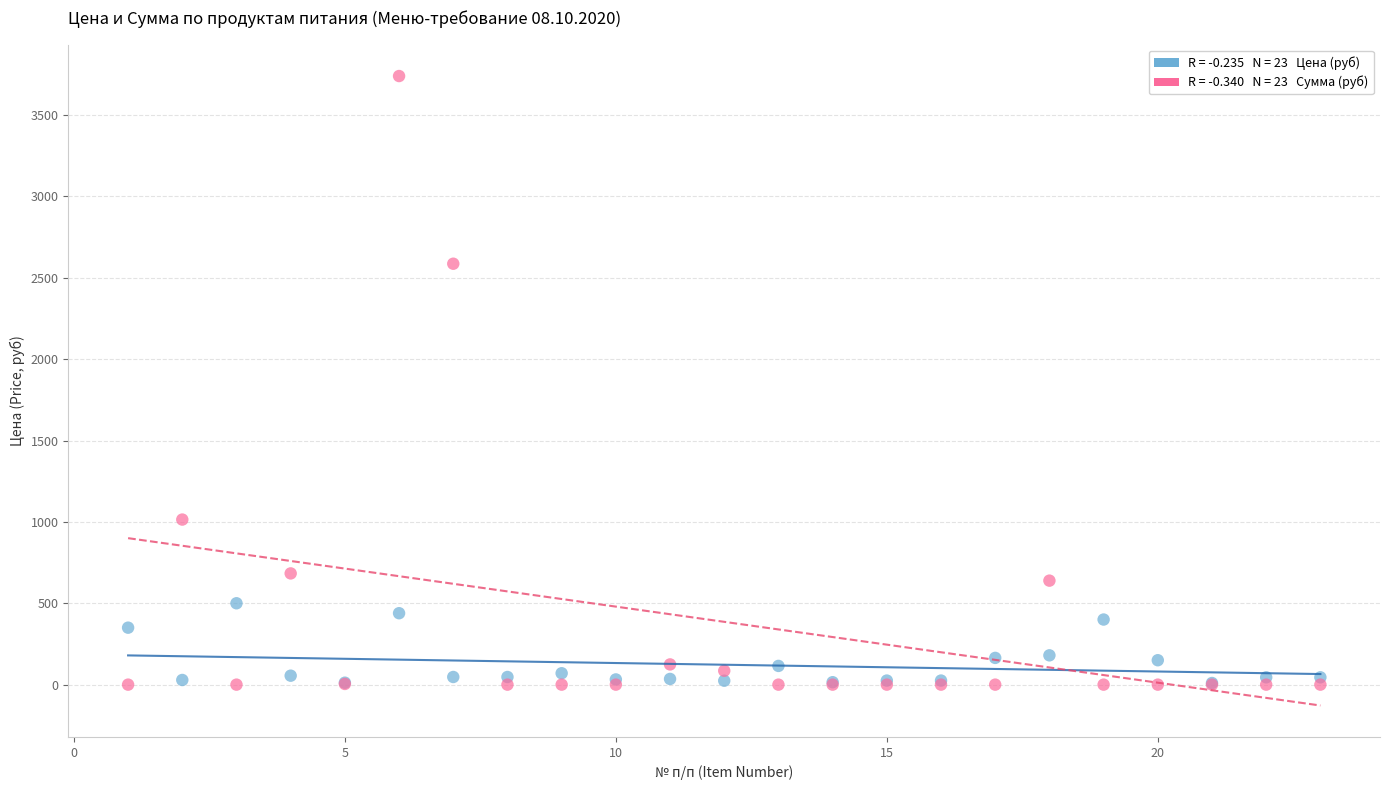

Across all series, what Y value is closest to 1869?

2586.2